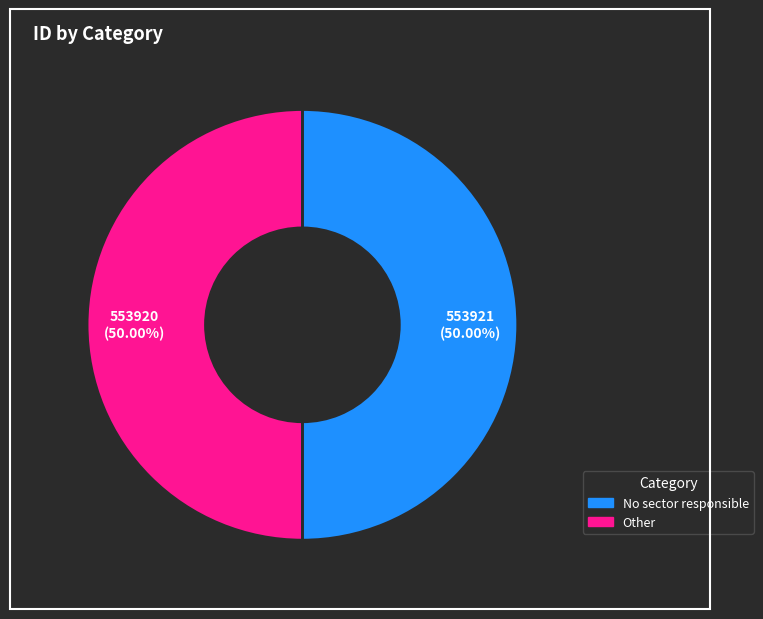

What is the ratio of the value at No sector responsible to the value at Other?

1.0